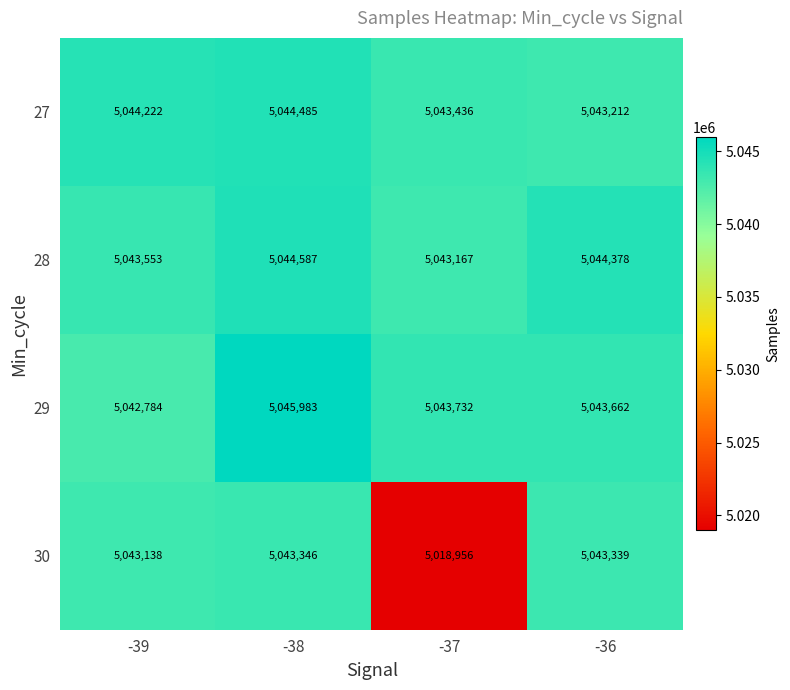

What is the difference between the maximum and minimum values in the 28 series?

1420